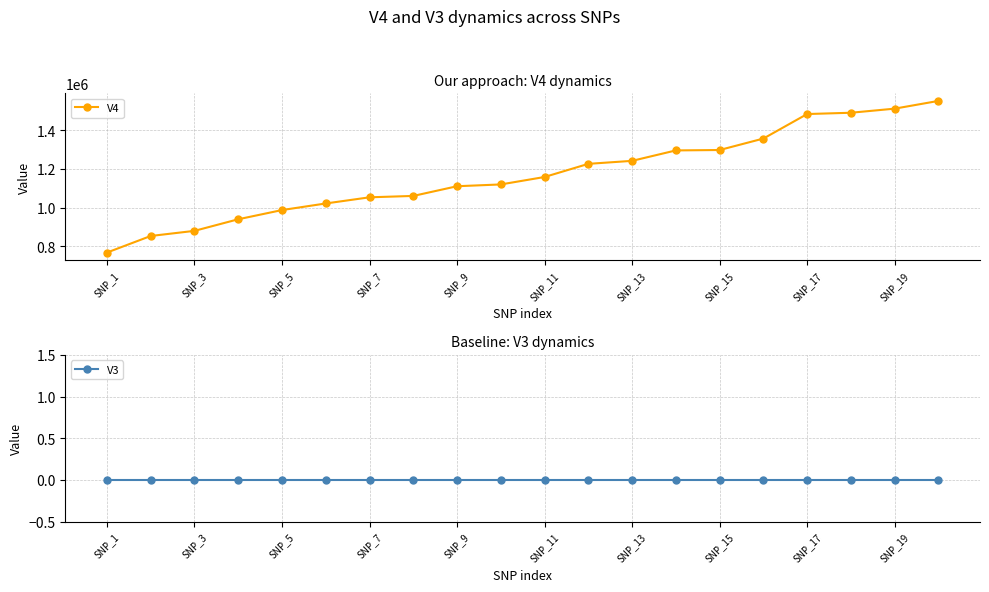

Is this an area chart (filled region under the line)?

No